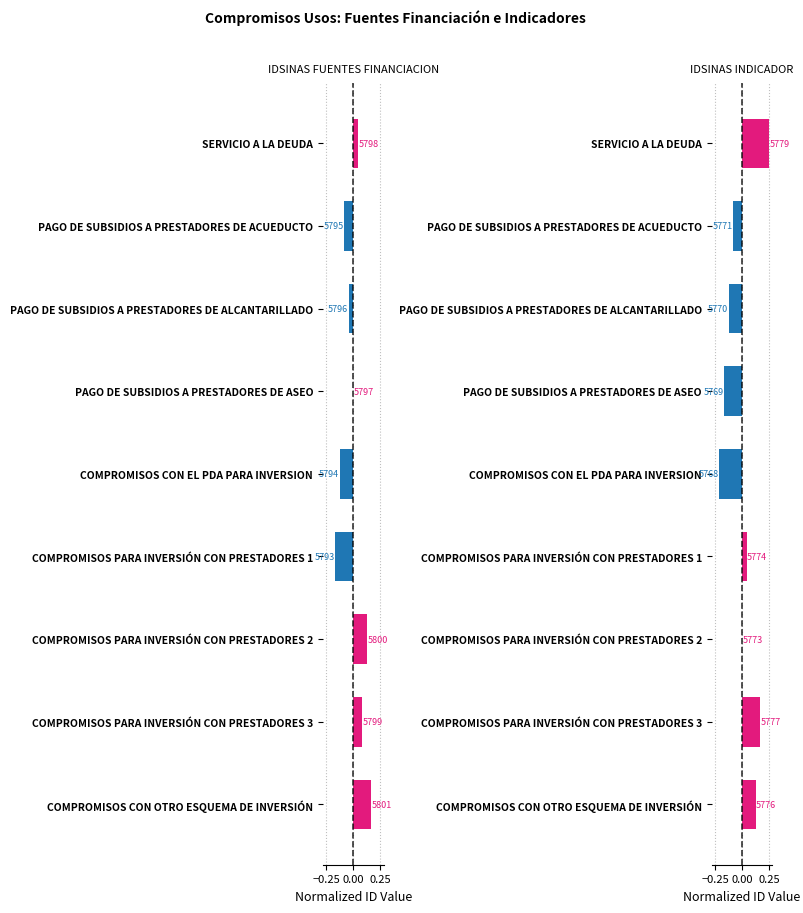

At COMPROMISOS CON OTRO ESQUEMA DE INVERSIÓN, list the series in order from largest to smallest.

IDSINAS_FUENTES_FINANCIACION, IDSINAS_INDICADOR